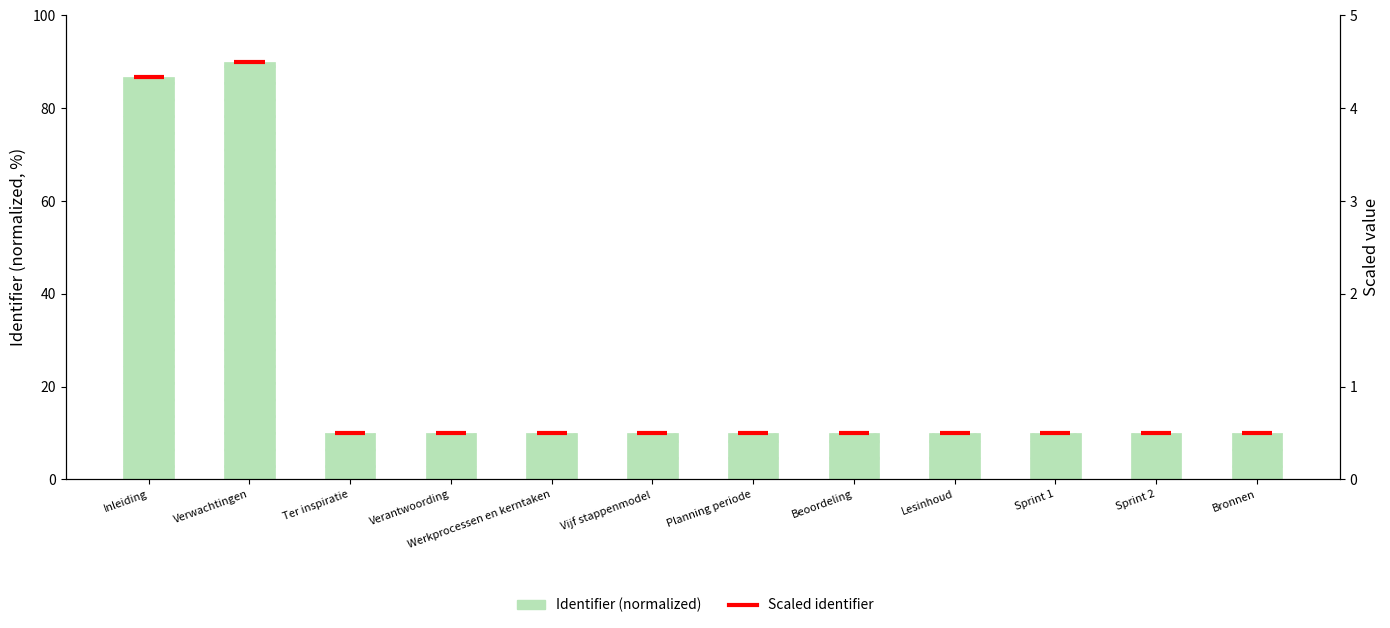

What is the smallest value displayed?

10.0